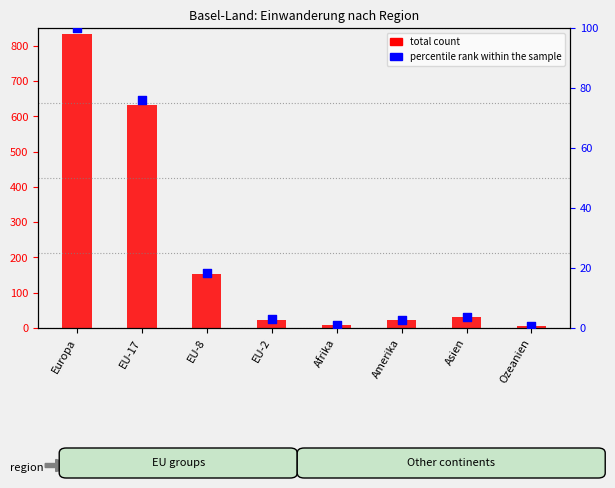

Which series has the largest total across all categories?

total count